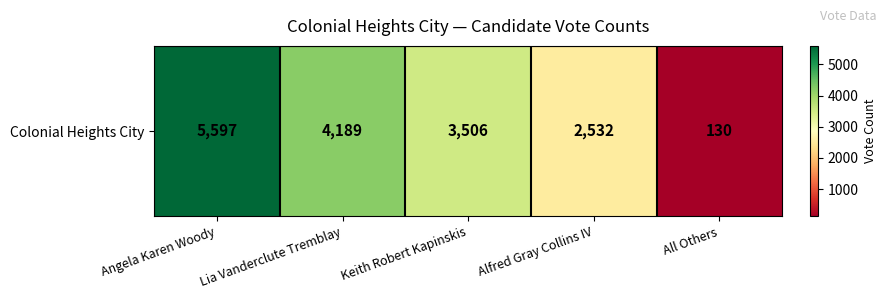

What is the maximum value shown in the chart?

5597